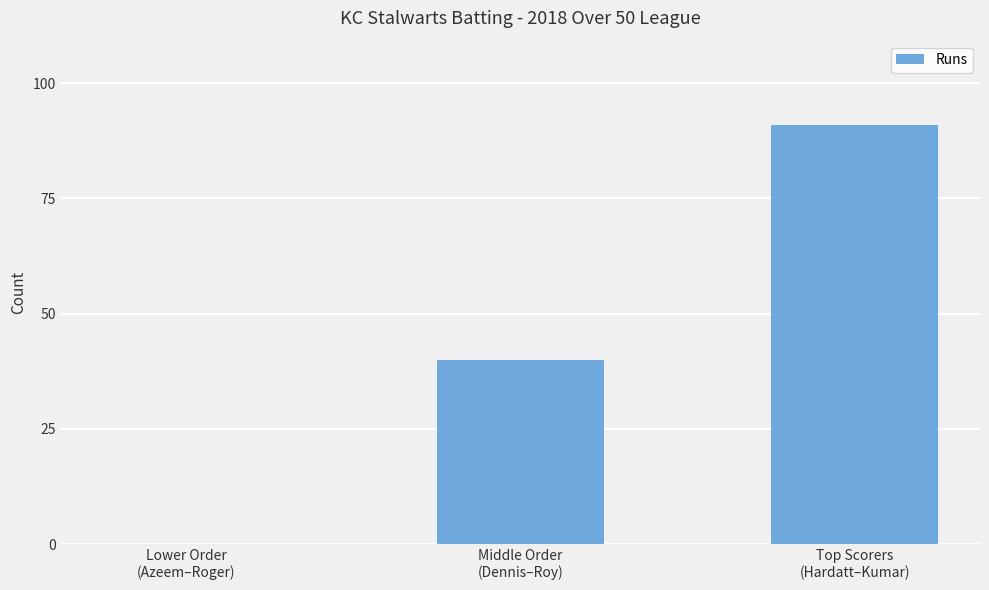

What is the greatest value displayed?

91